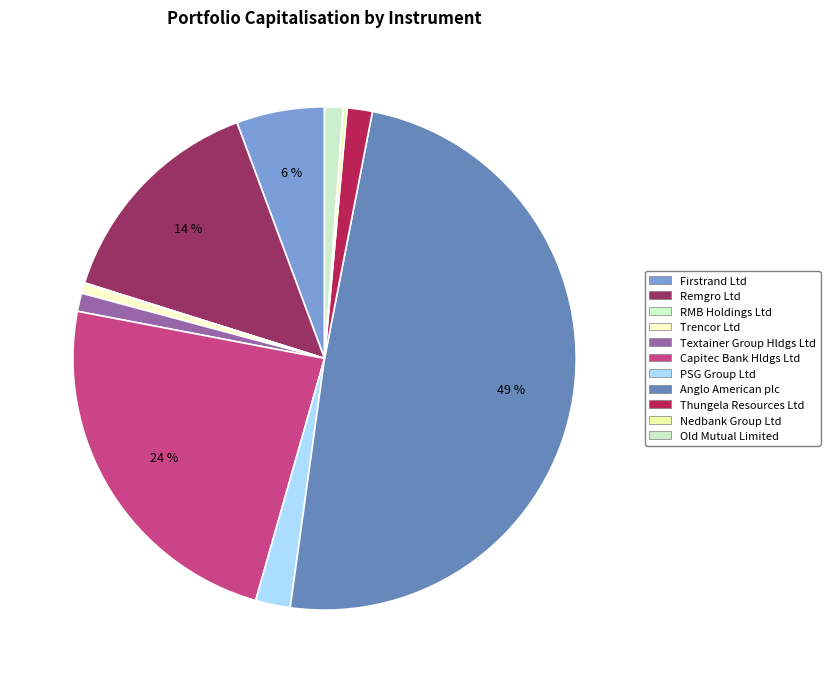

True or false: Firstrand Ltd accounts for 15% of the total.

False